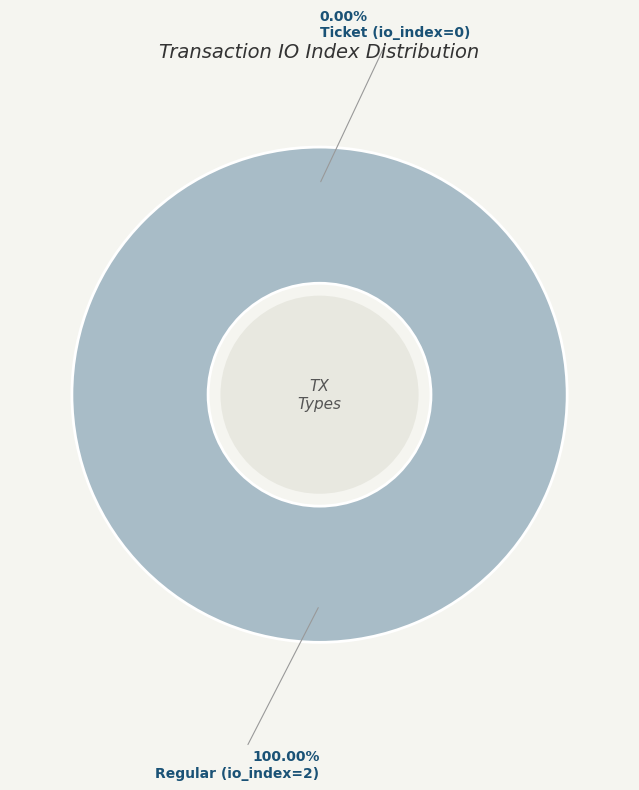

Which category accounts for the majority?

Regular (io_index=2)